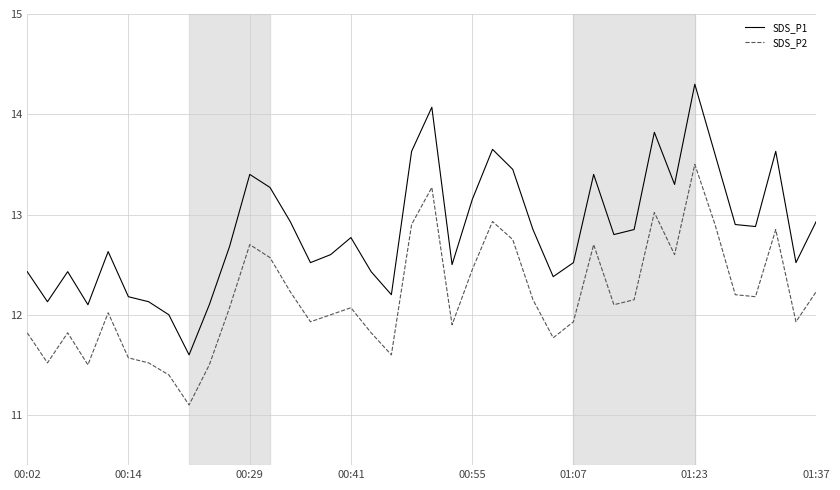

What is the maximum value for SDS_P1?

14.3